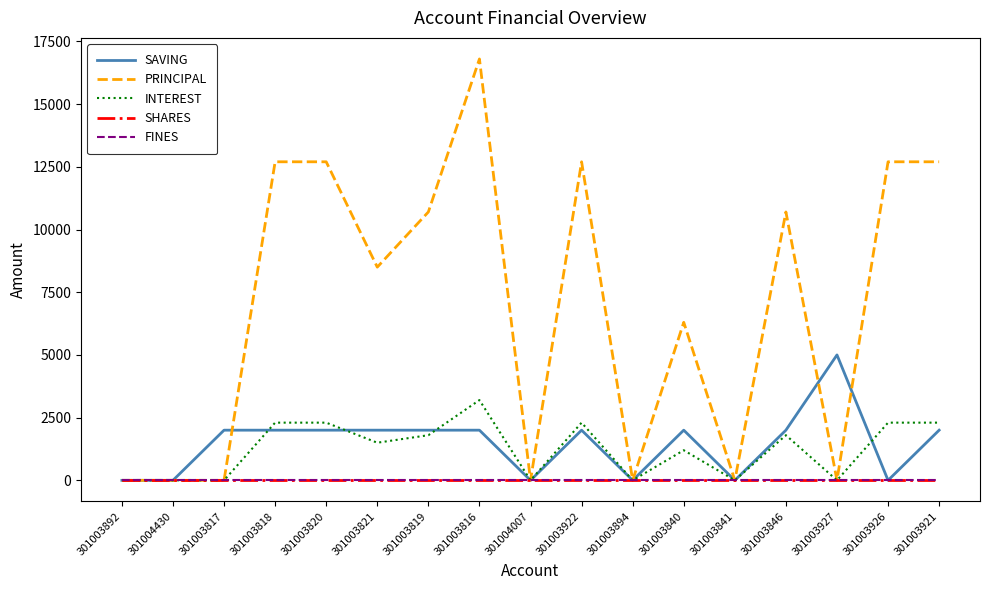

True or false: SAVING and SHARES intersect in this chart.

False